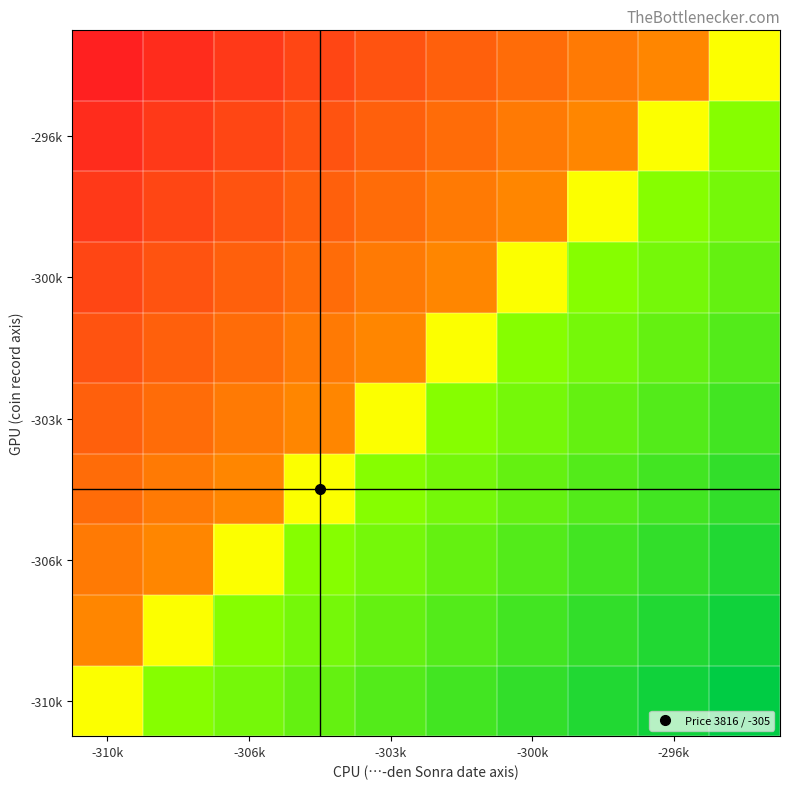

Which category has the highest value across all series?

9